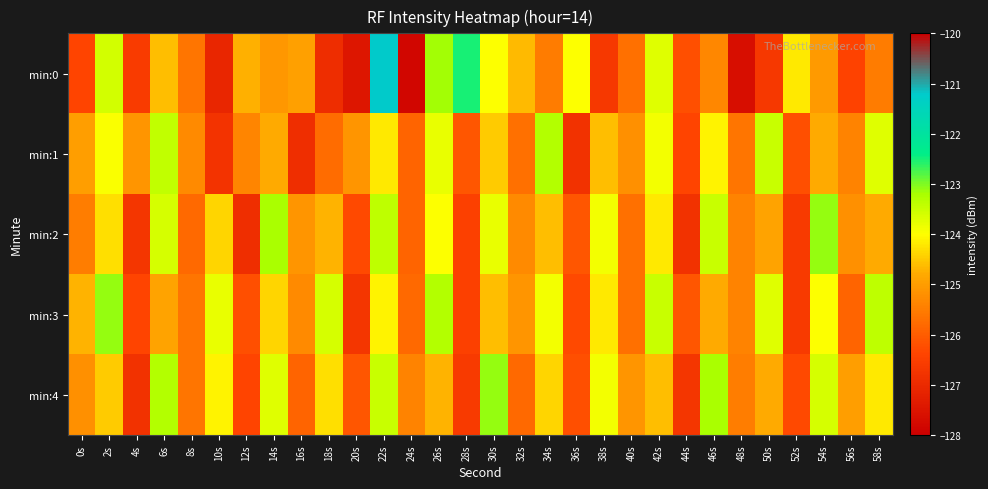

Between 16s and 36s, which is larger?

36s